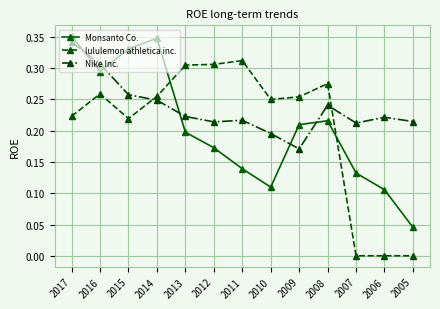

Which series has the largest total across all categories?

Nike Inc.